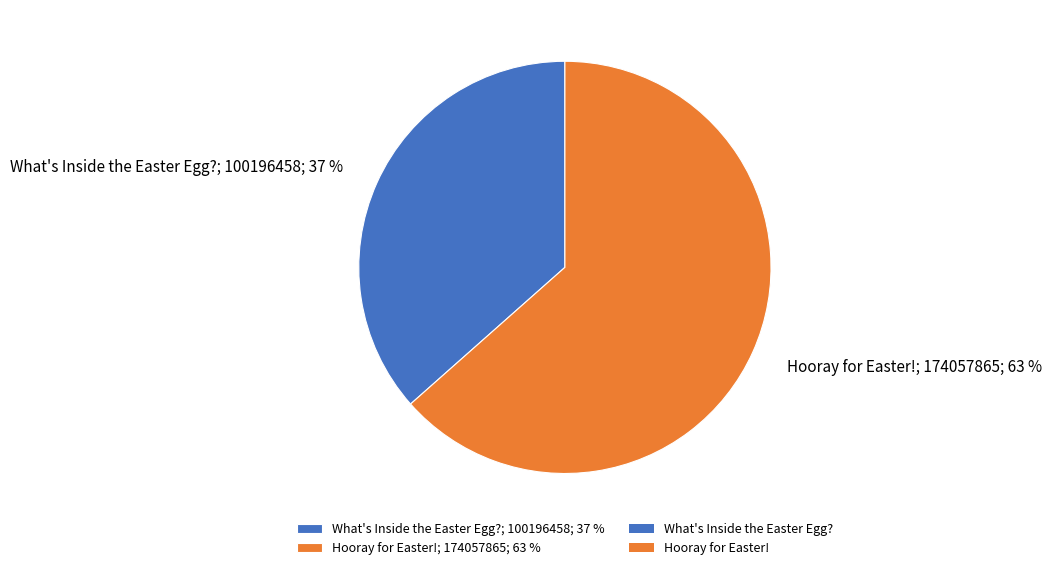

Is there a majority slice in this chart?

Yes